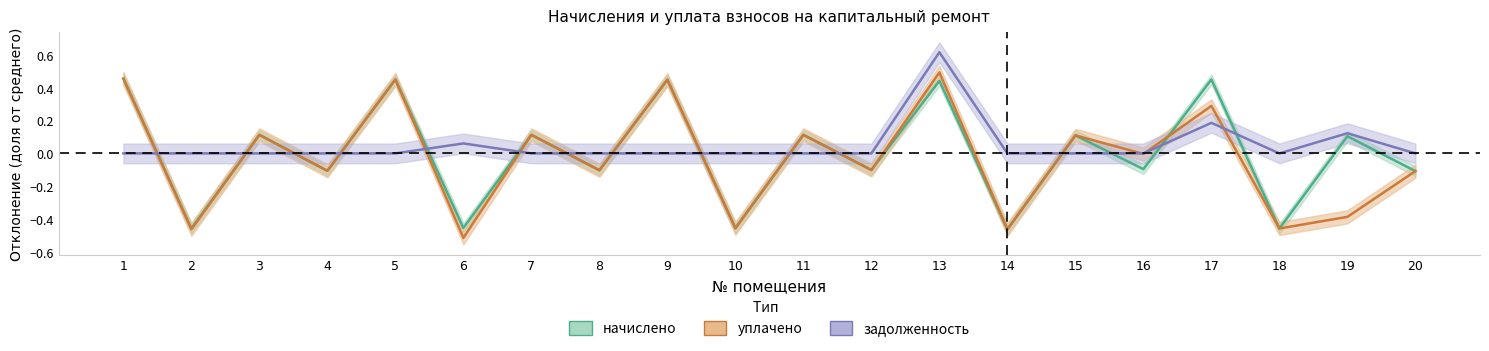

Is it true that задолженность equals 0.1 at 17?

False